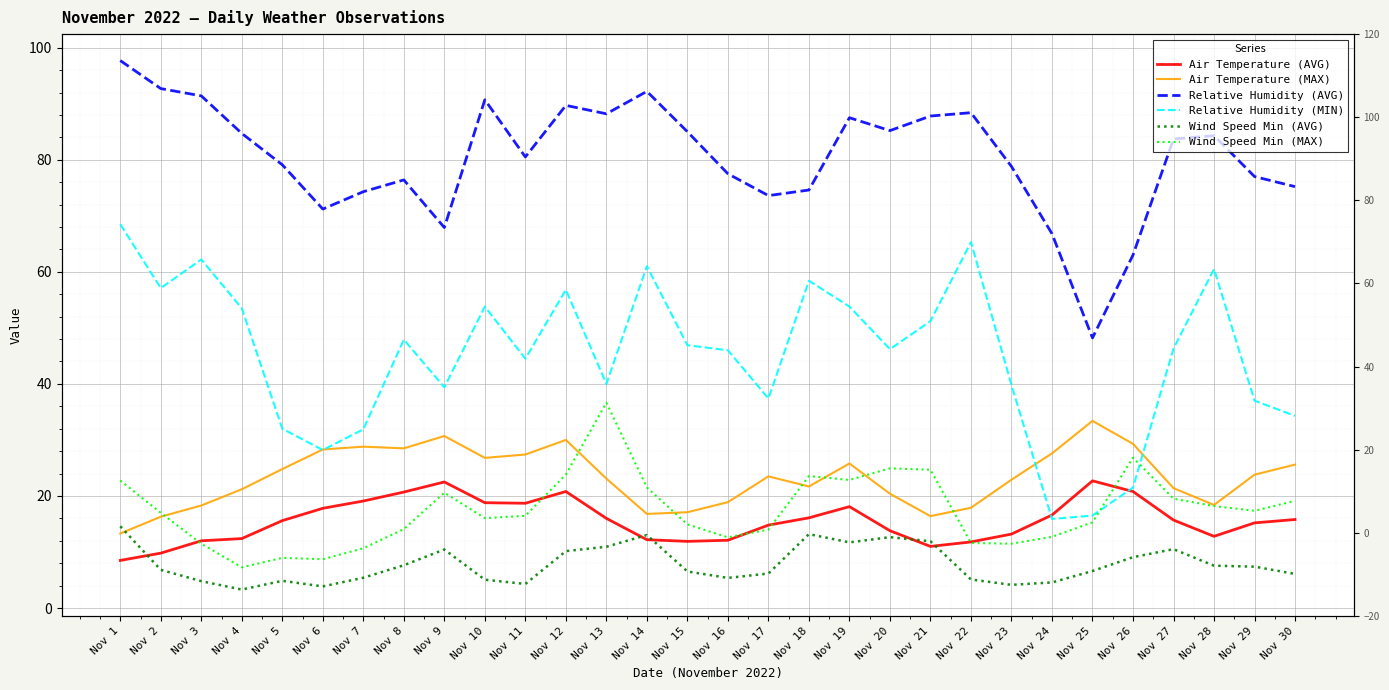

In Relative Humidity (MIN), how many points are lower than both neighbors (excluding endpoints)?

8